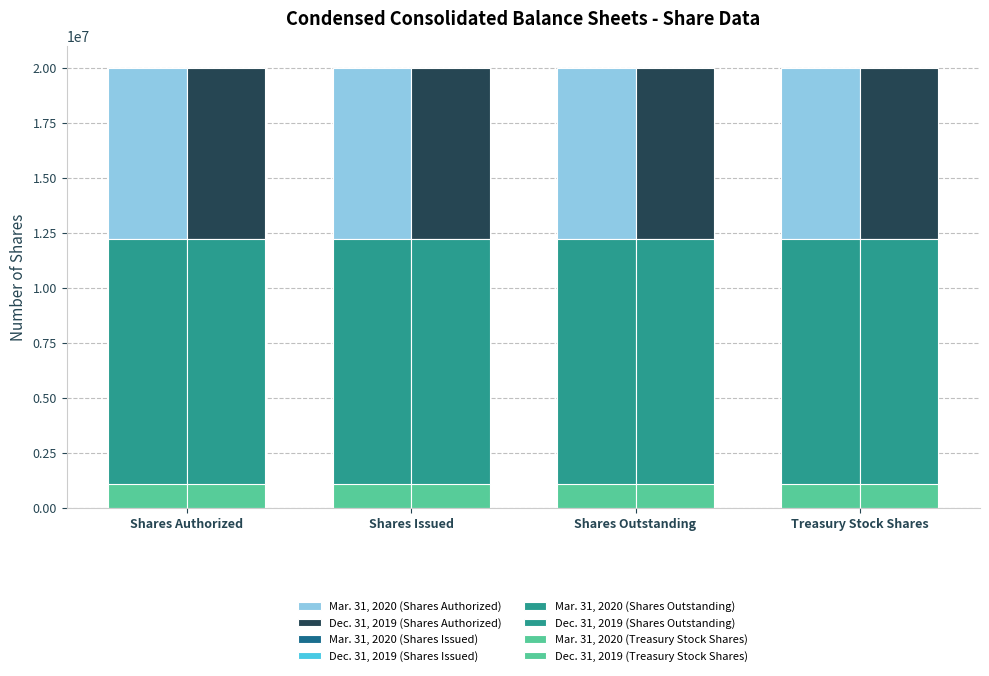

How many bars are there in each group?

8